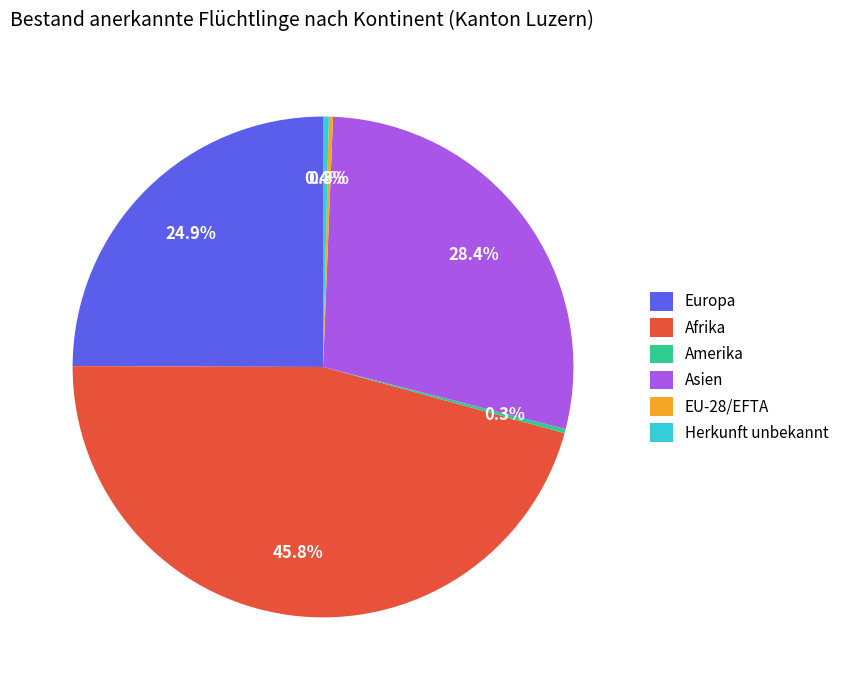

Is there any slice that represents more than half of the pie?

No